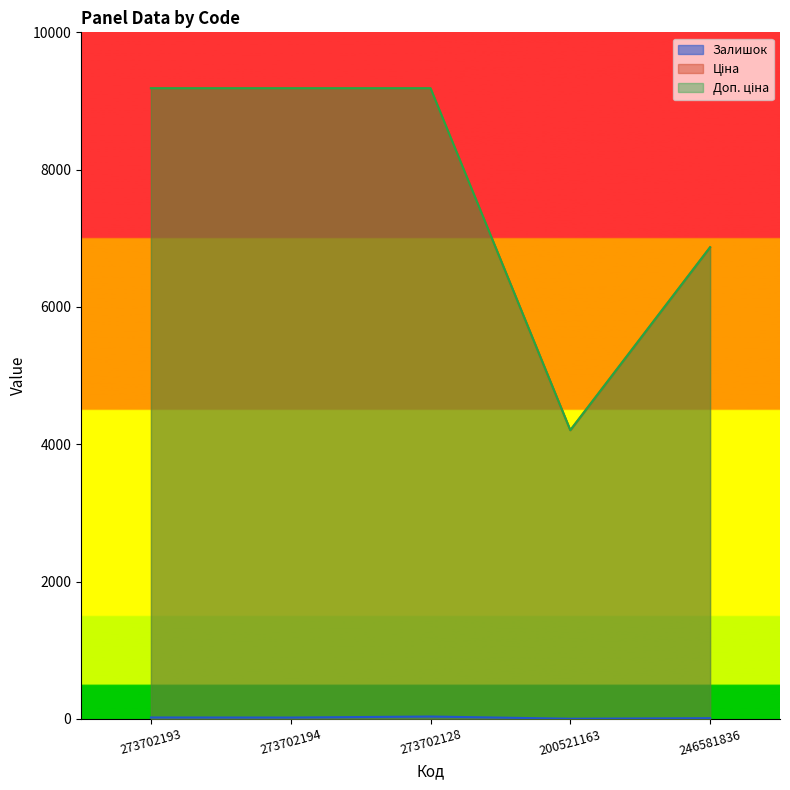

Count the number of data series in this chart.

3